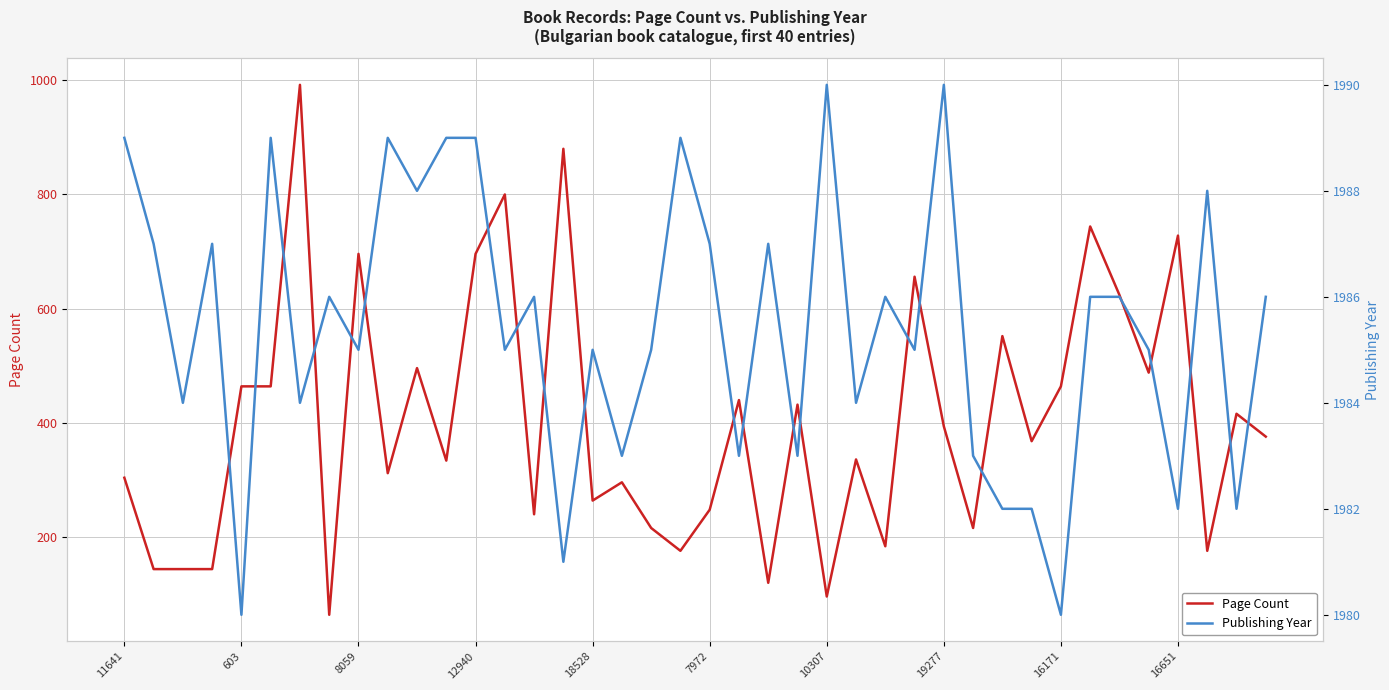

List the series in order of their peak value, highest first.

Publishing Year, Page Count